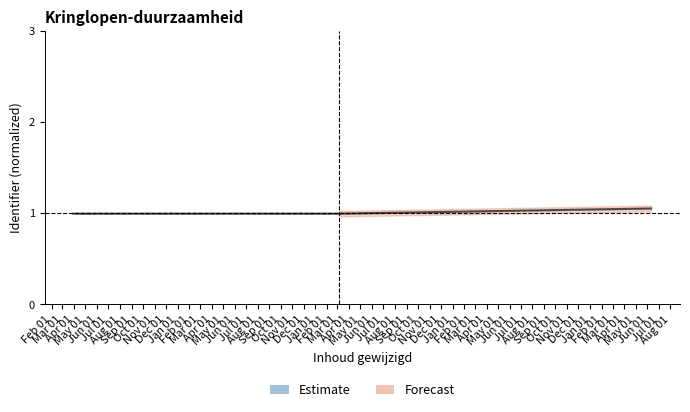

Between Nov 01 and Feb 01, which is larger?

Feb 01